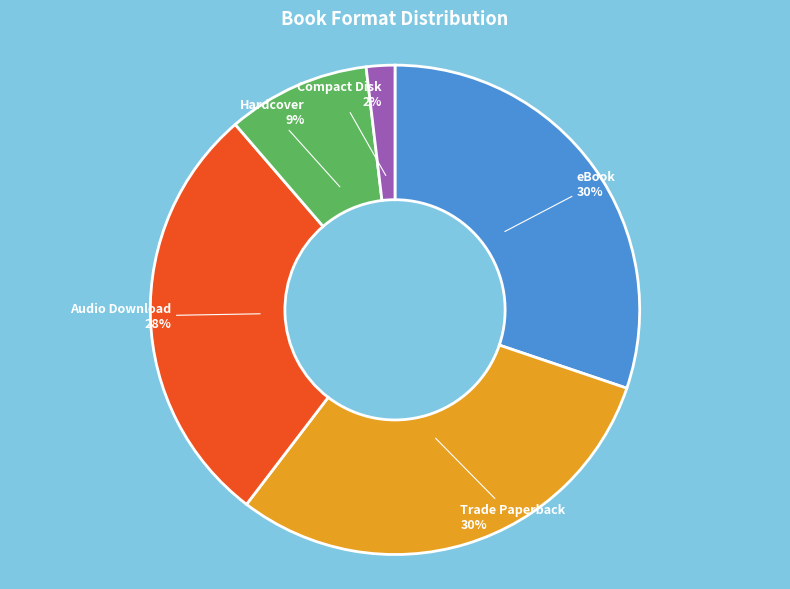

To the nearest percent, what is the difference between the Compact Disk and eBook slice percentages?

28%